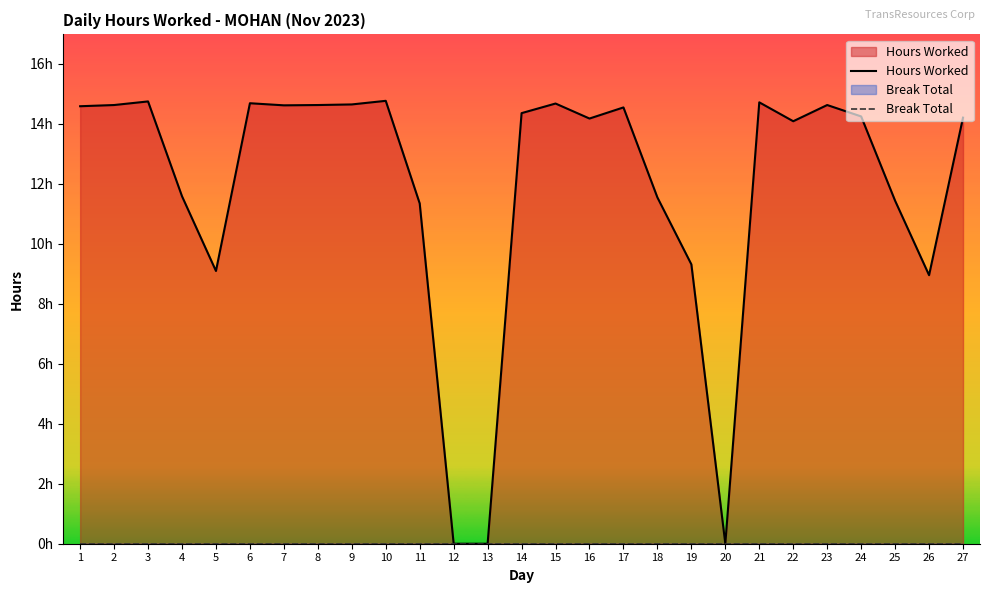

Where is the first local minimum?

5